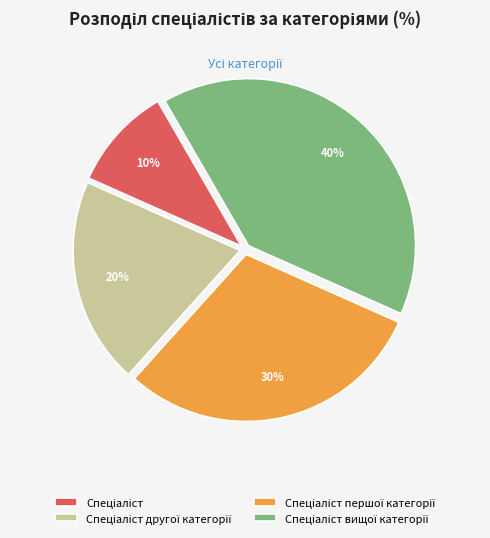

To the nearest percent, what is the difference between the largest and smallest slice percentages?

30%